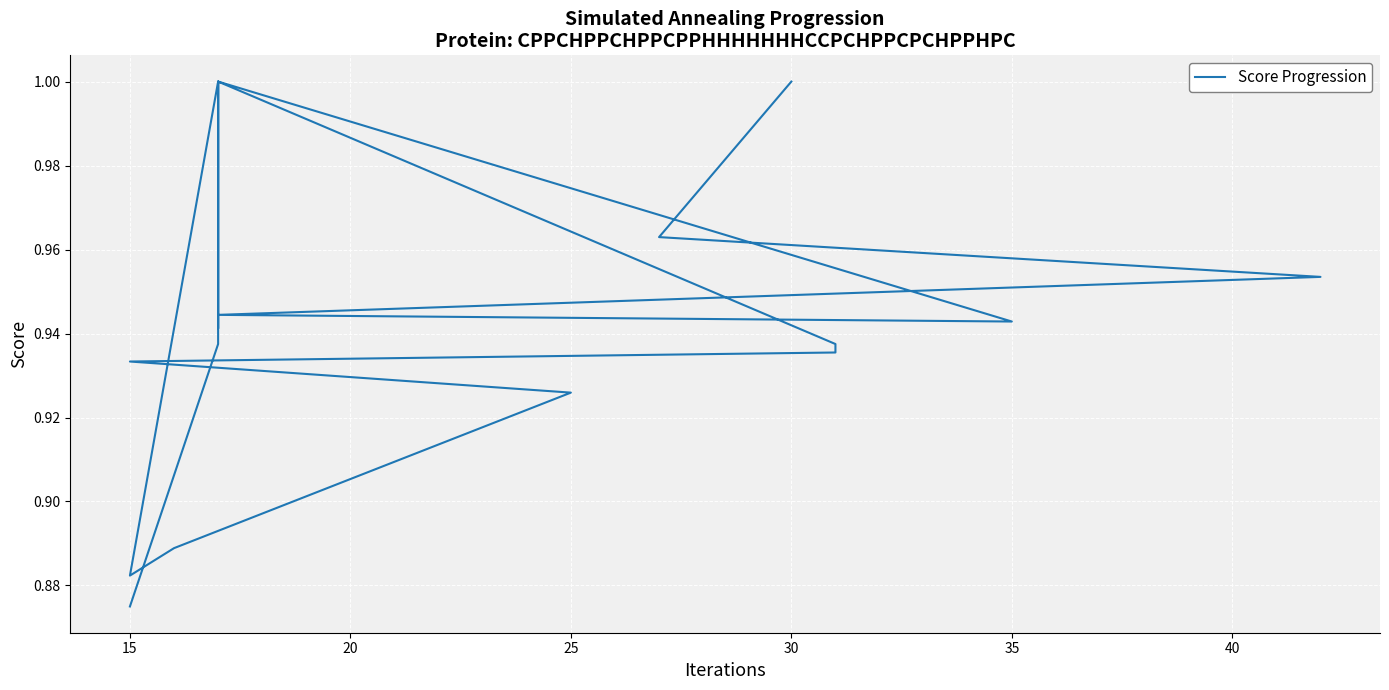

What is the value of the 14th point from the left?

0.9